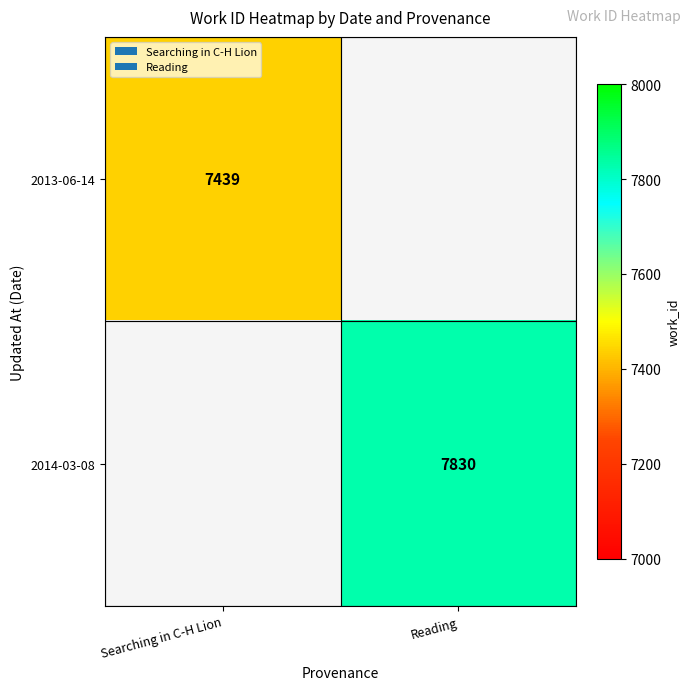

The 2013-06-14 series shows 7439 at Searching in C-H Lion. True or false?

True